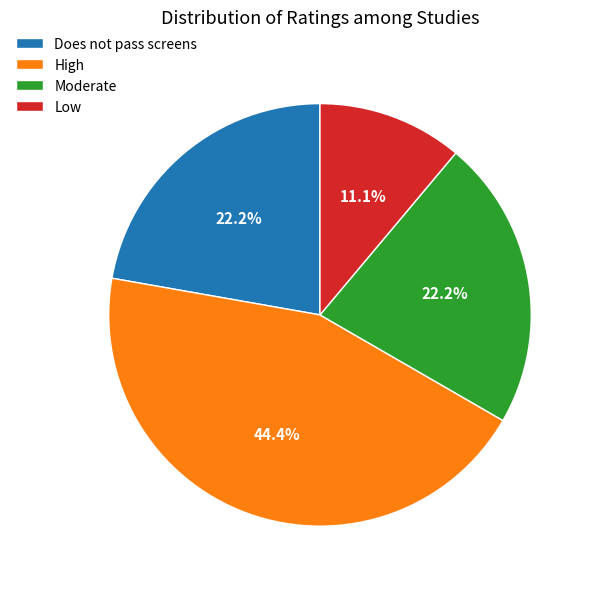

What is the total percentage of Does not pass screens and Moderate?

44.4%